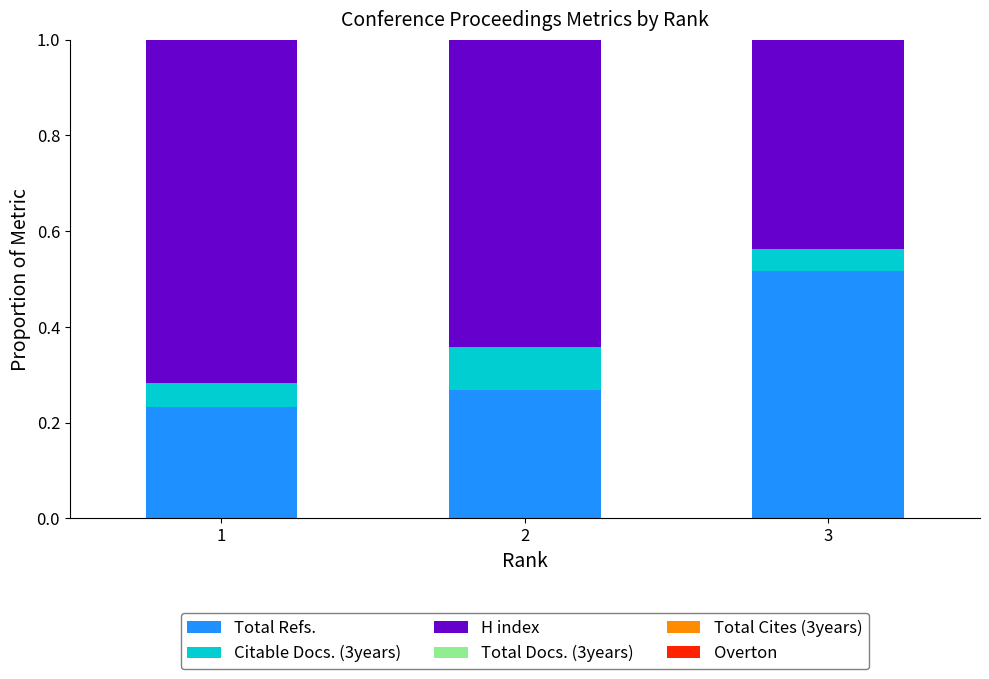

At which label does Total Refs. reach its peak?

3